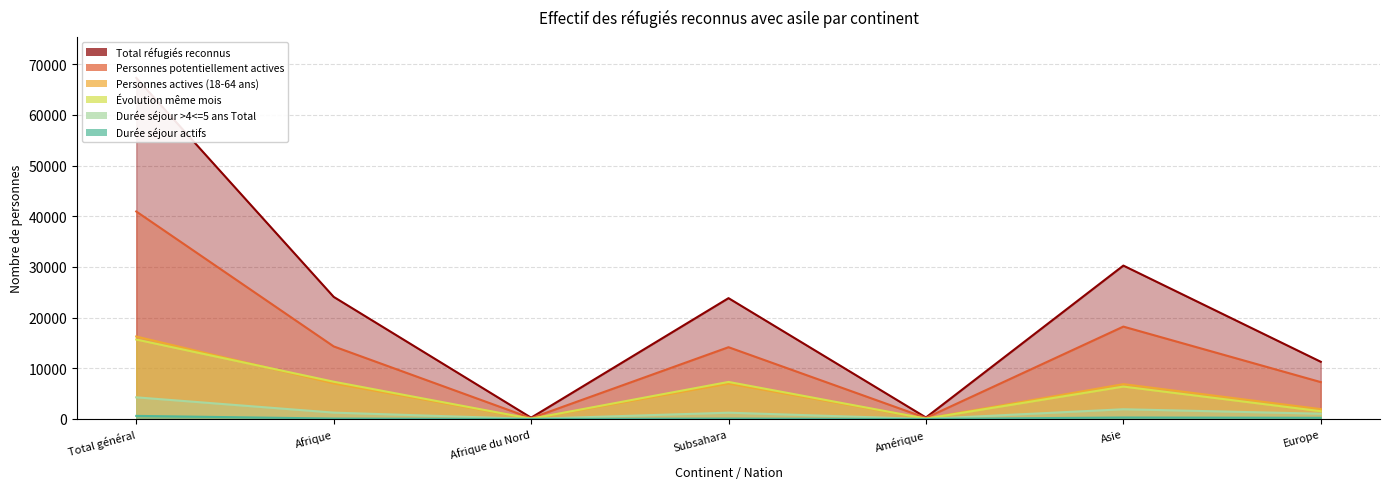

Which category has the highest value in the Évolution même mois series?

Total général